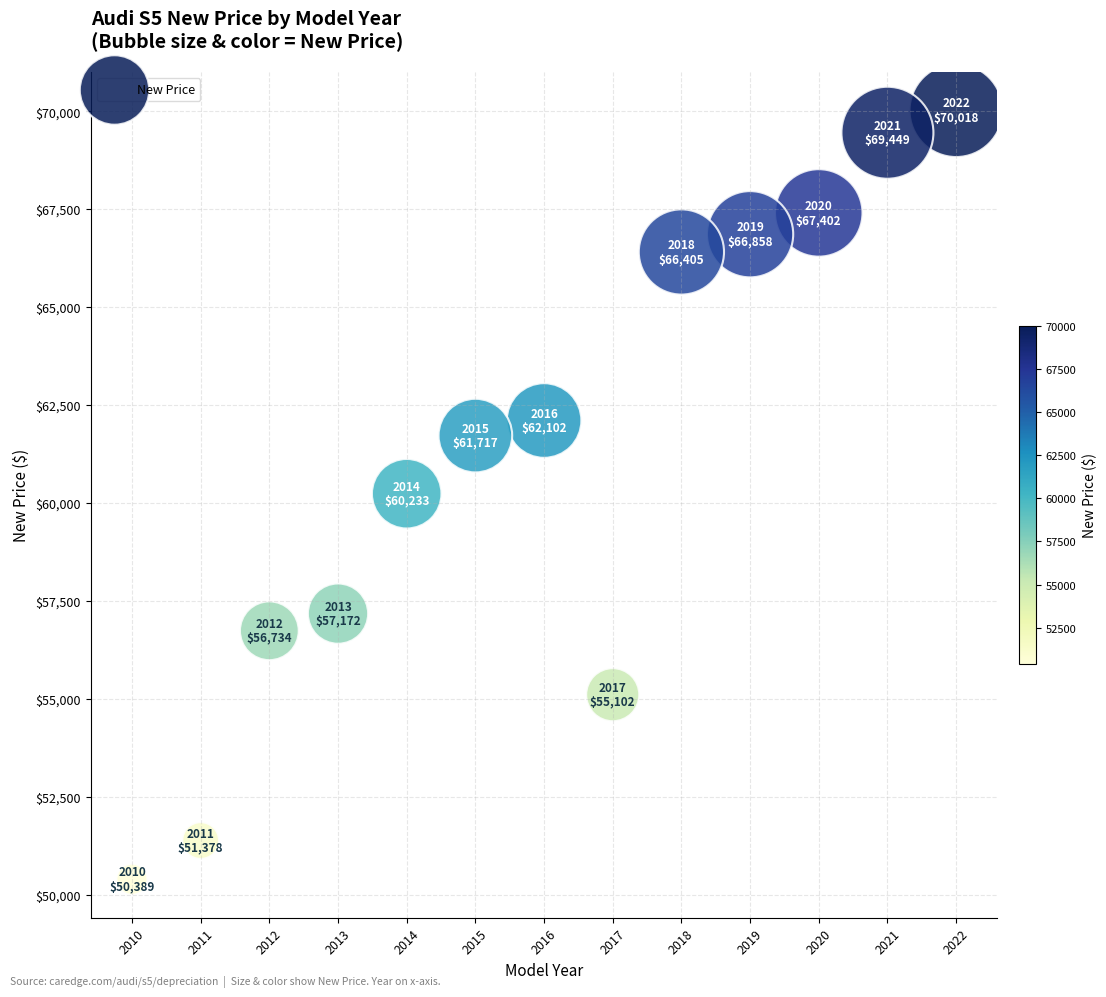

What is the range of X values (max minus min)?

12